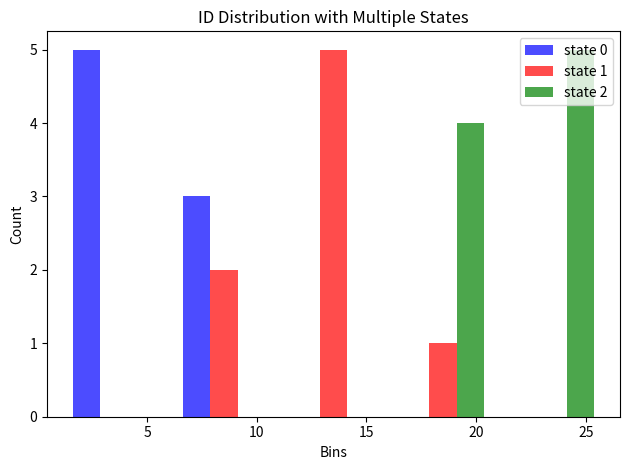

In the state 0 series, which range on the x-axis has the tallest bar?

1 to 6